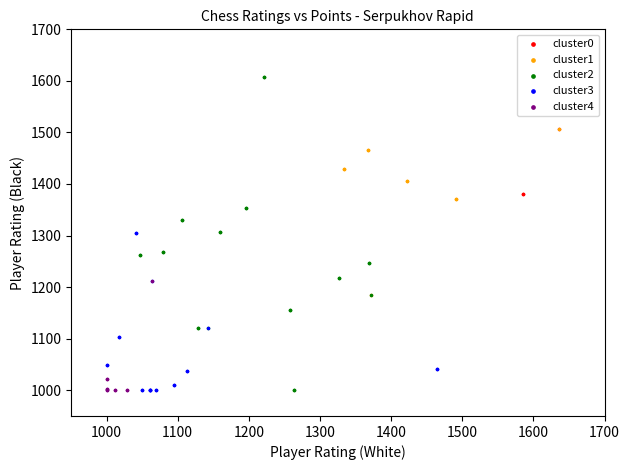

Which series reaches the maximum Y coordinate?

cluster2